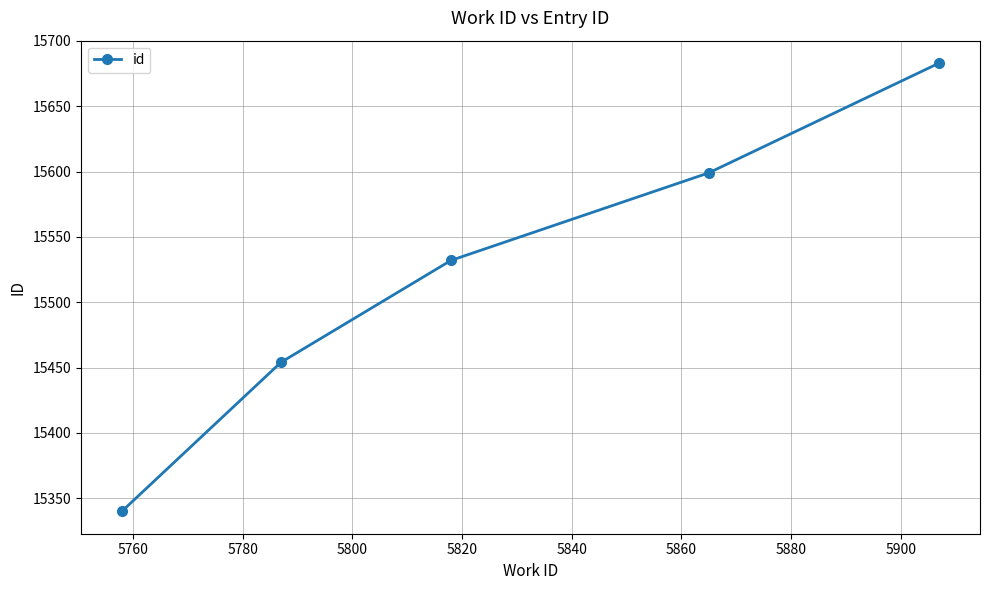

What is the average value?

15522